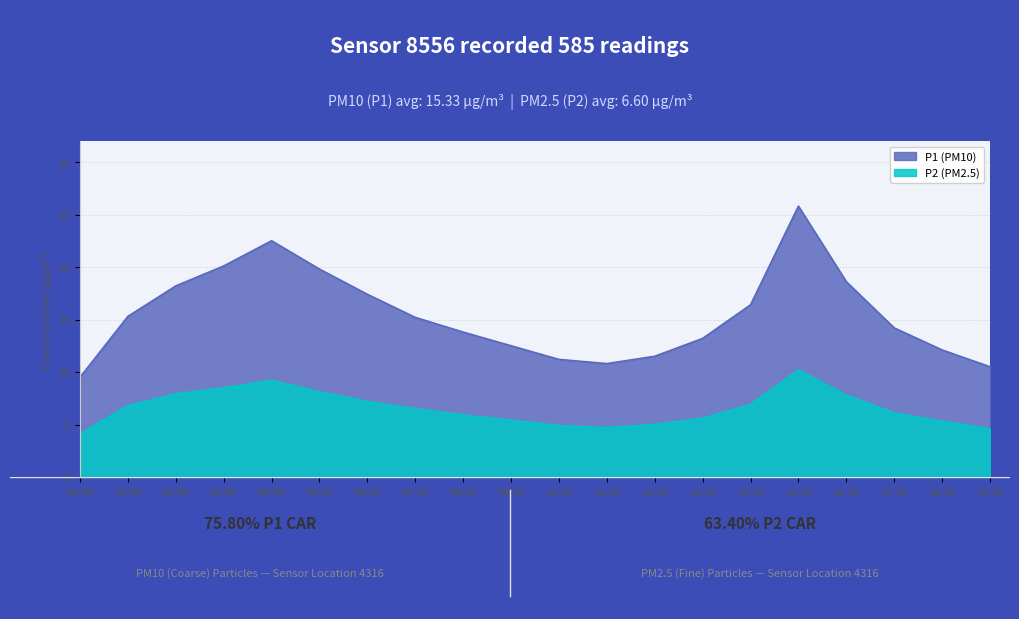

Which series has the largest total across all categories?

P1